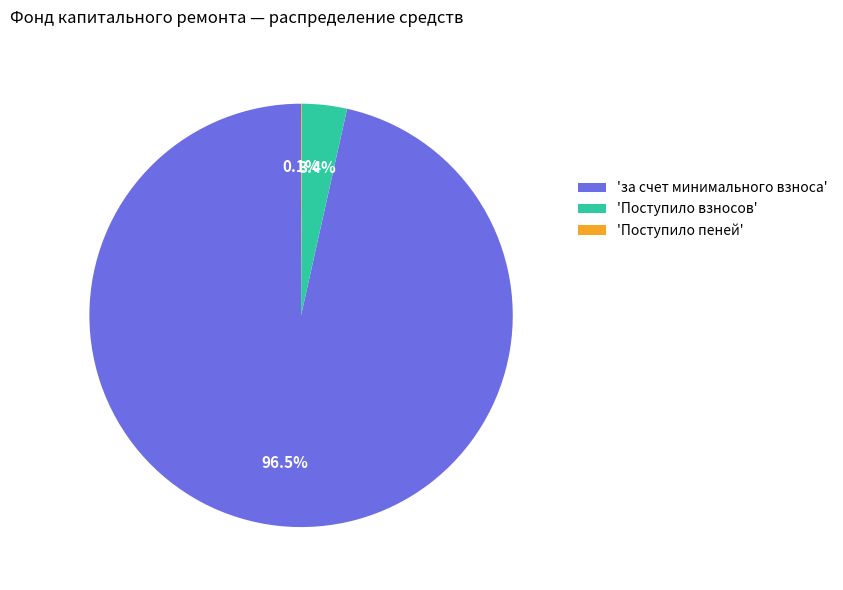

Which slice is the largest?

'за счет минимального взноса'